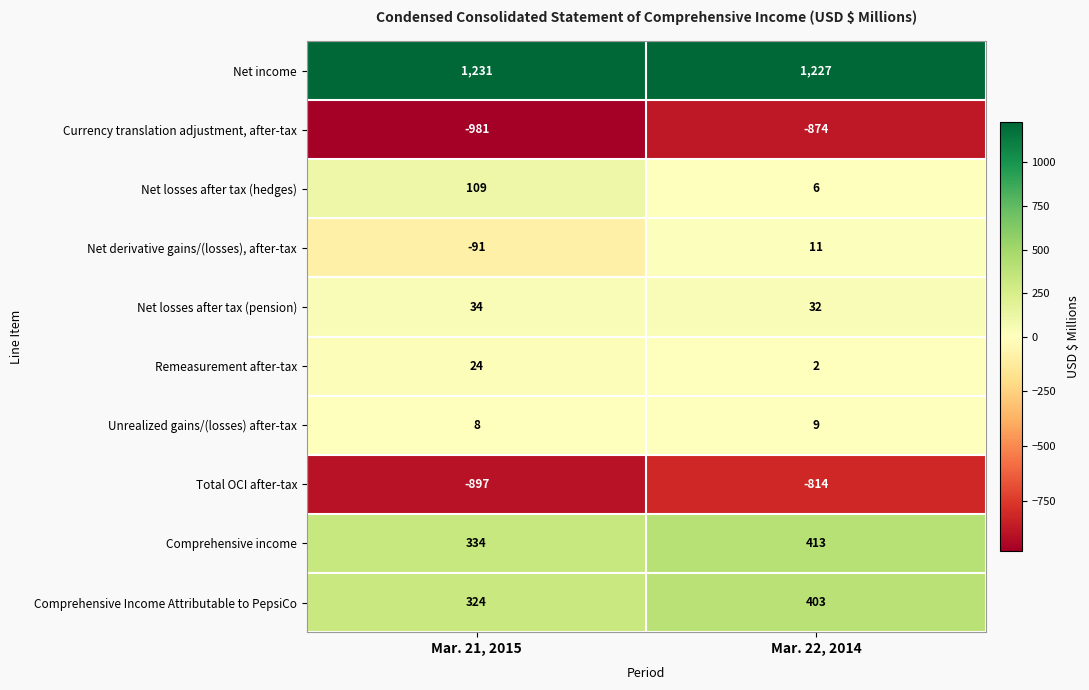

Which series has the widest spread of values?

Currency translation adjustment, after-tax